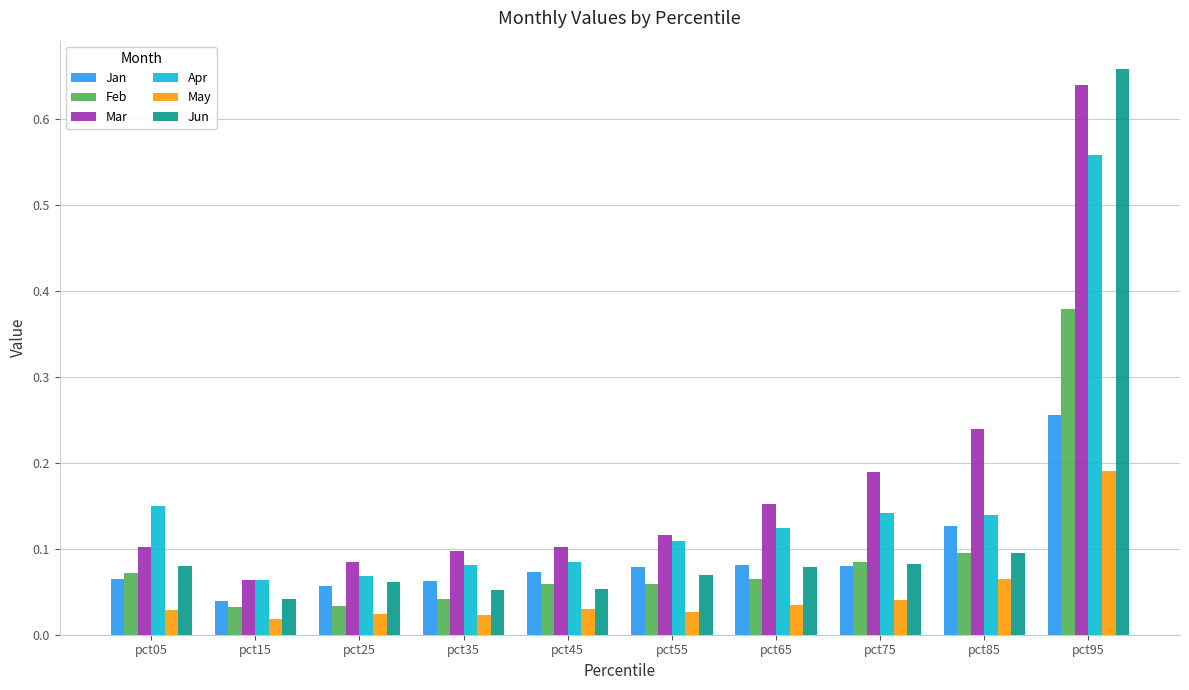

How many groups of bars are there?

10